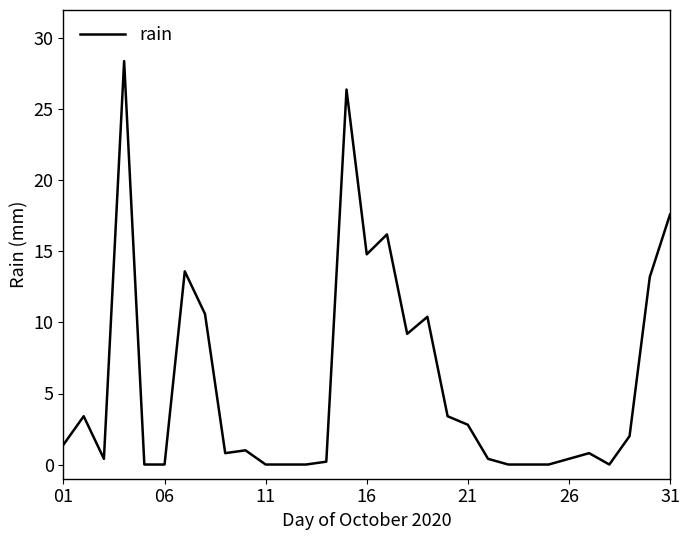

How many lines are shown in the chart?

1